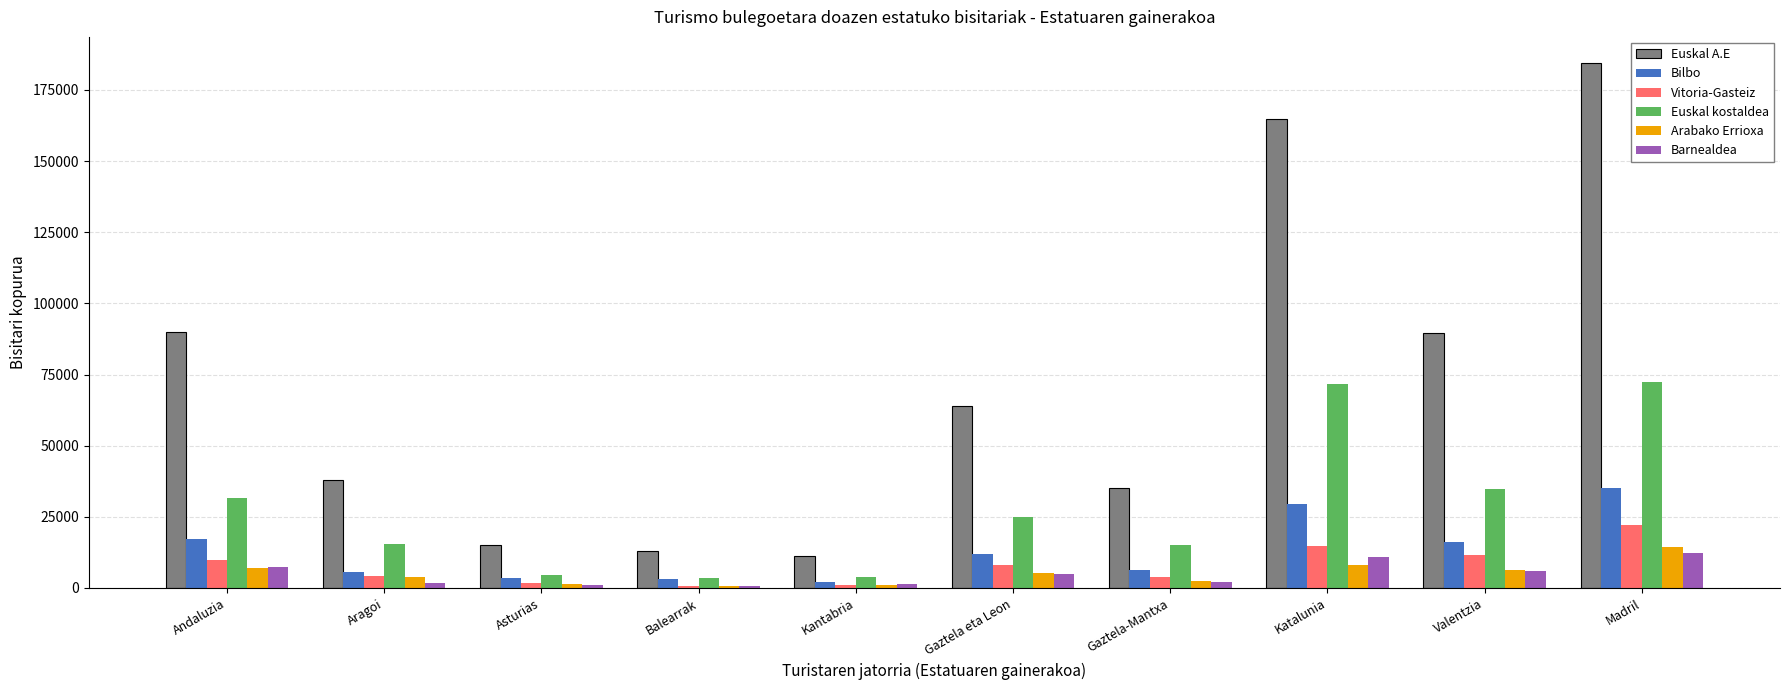

What is the difference between the highest and lowest values at Balearrak?

12267